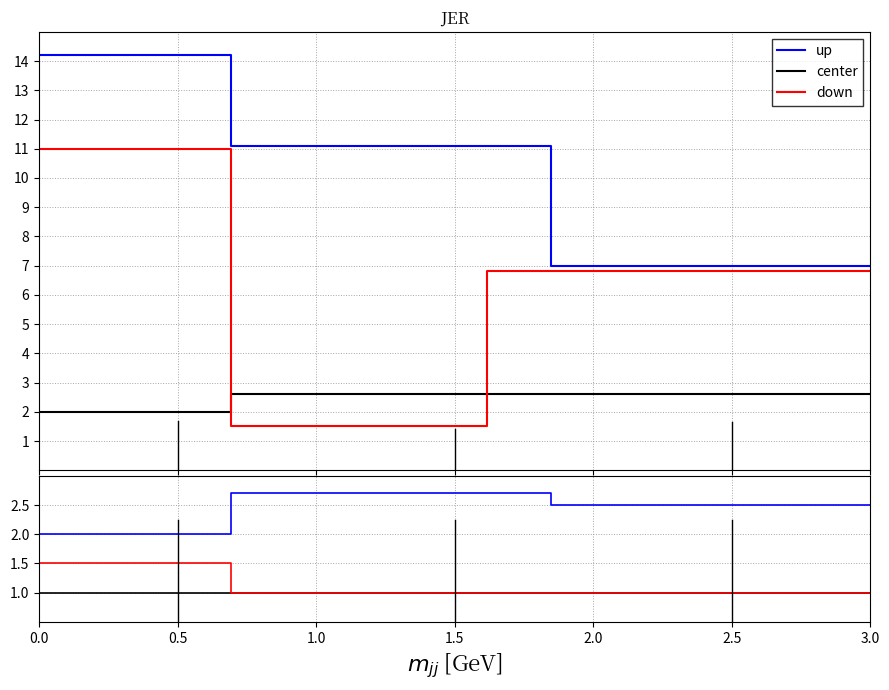

True or false: up has more than 2 points higher than both neighbors.

False